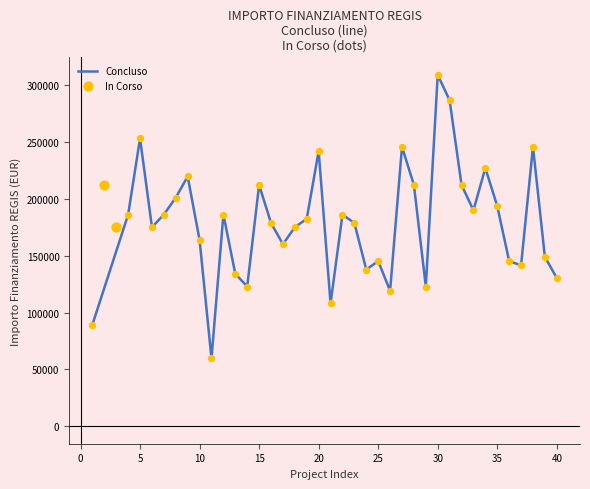

What is the highest value of the Concluso series?

309242.7